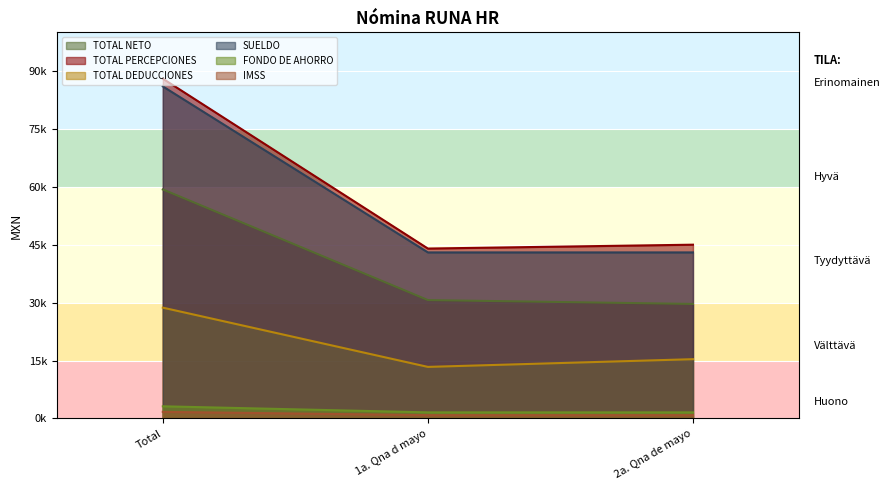

True or false: IMSS has a value of 4595.4 at Total.

False